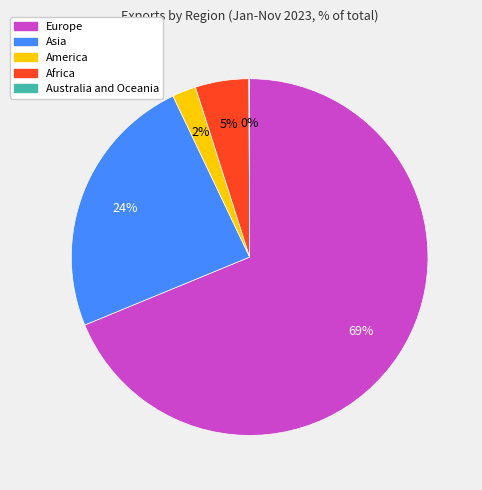

Between America and Asia, which is larger?

Asia